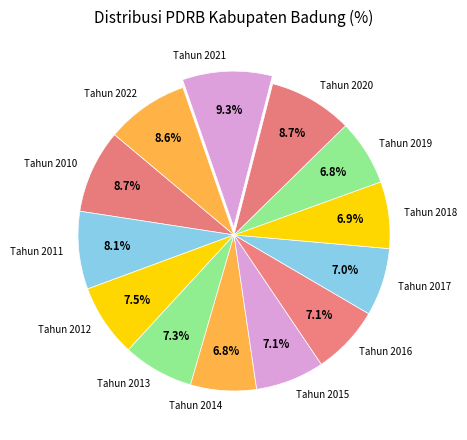

What is the largest slice in the pie chart?

Tahun 2021